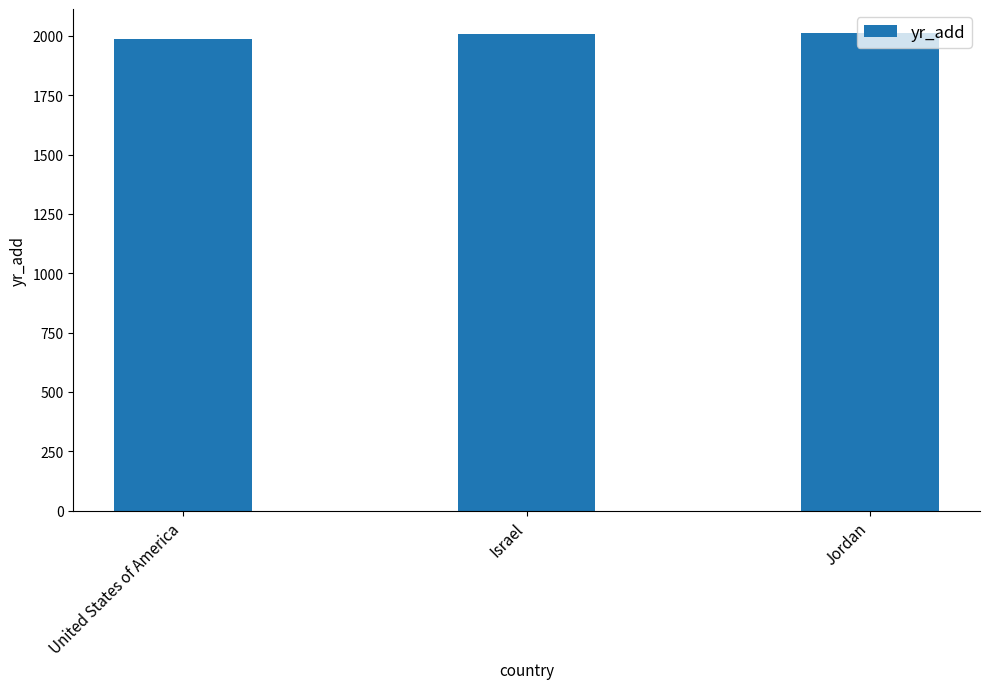

Approximately how many times larger is the value at United States of America compared to Israel?

1.0